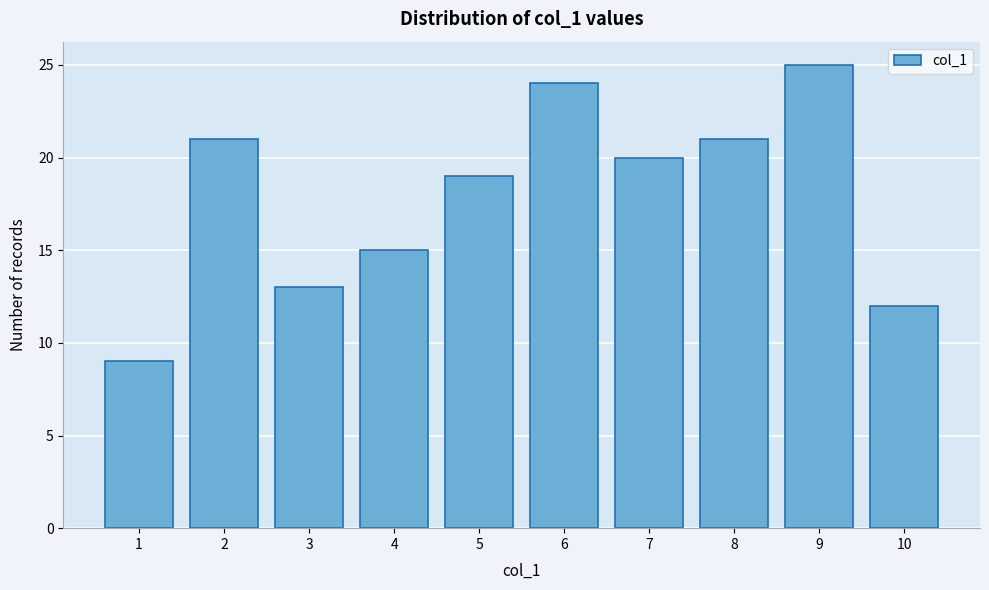

Reading right to left, what are all the values shown in this chart?

10=12	9=25	8=21	7=20	6=24	5=19	4=15	3=13	2=21	1=9